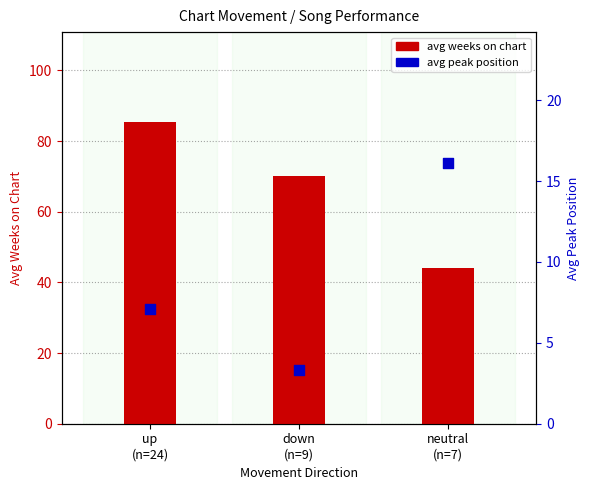

Which series has the widest spread of Y values?

avg weeks on chart